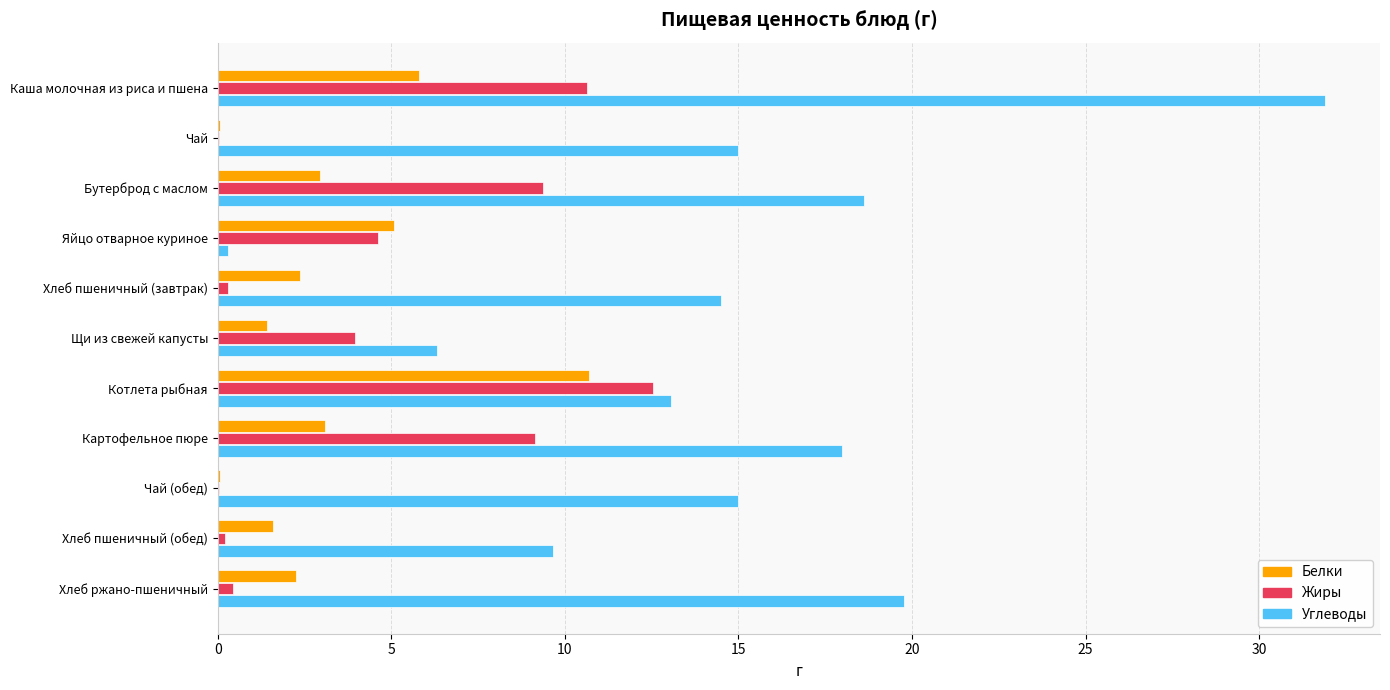

What is the sum of all Углеводы values?

162.1